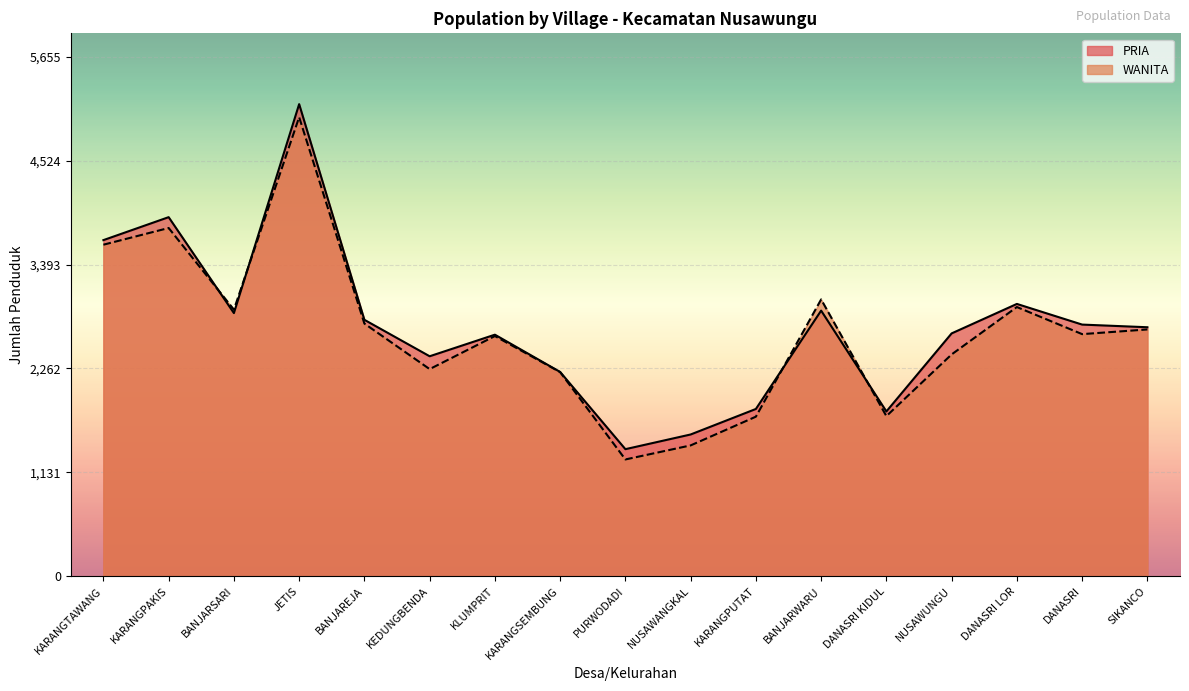

The PRIA series shows 1206 at DANASRI. True or false?

False